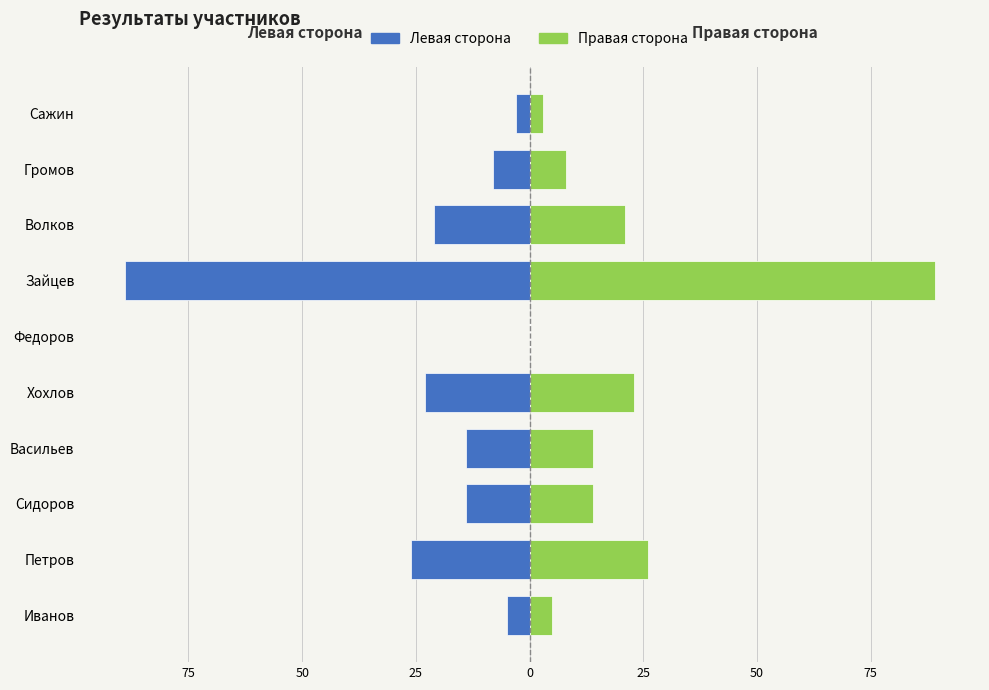

How many groups of bars are there?

10